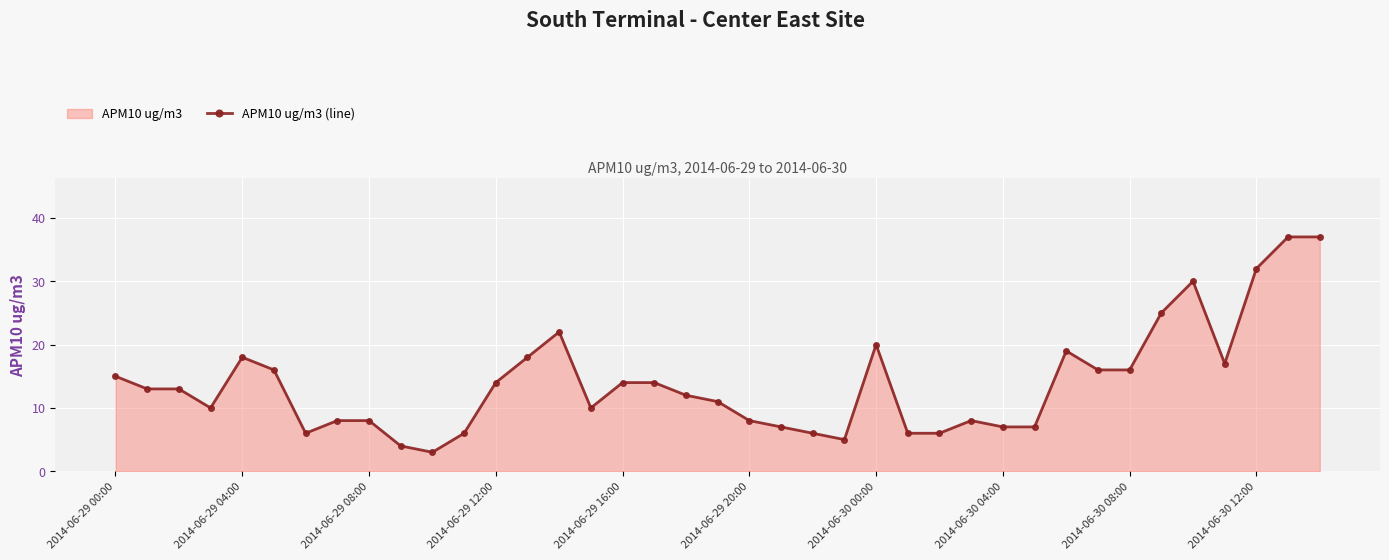

What is the difference between the second highest and minimum values?

34